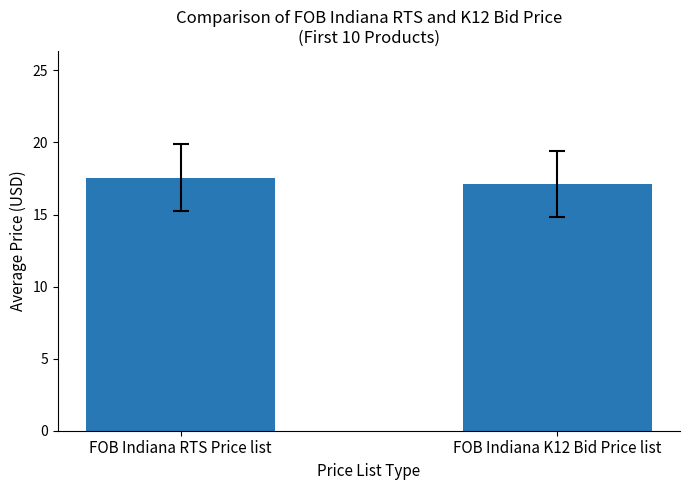

What is the difference between the maximum and minimum values?

0.4